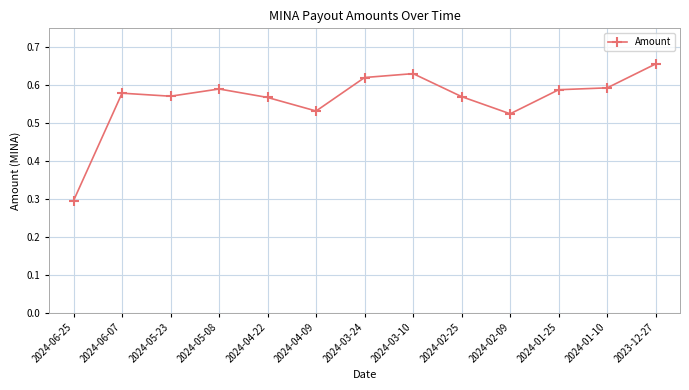

At which label is the value closest to 0?

2024-06-25